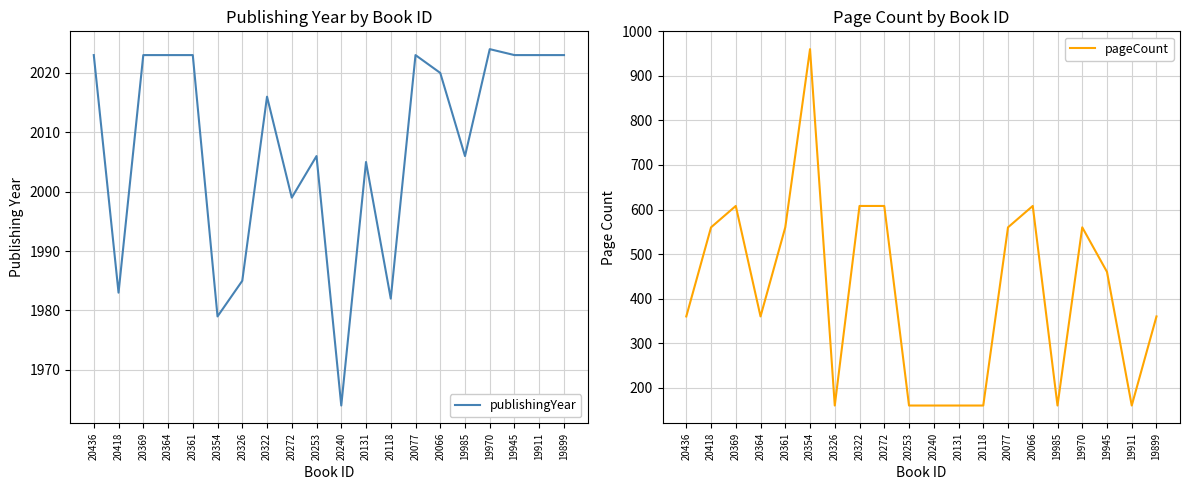

Does the chart display data point markers on the line(s)?

No